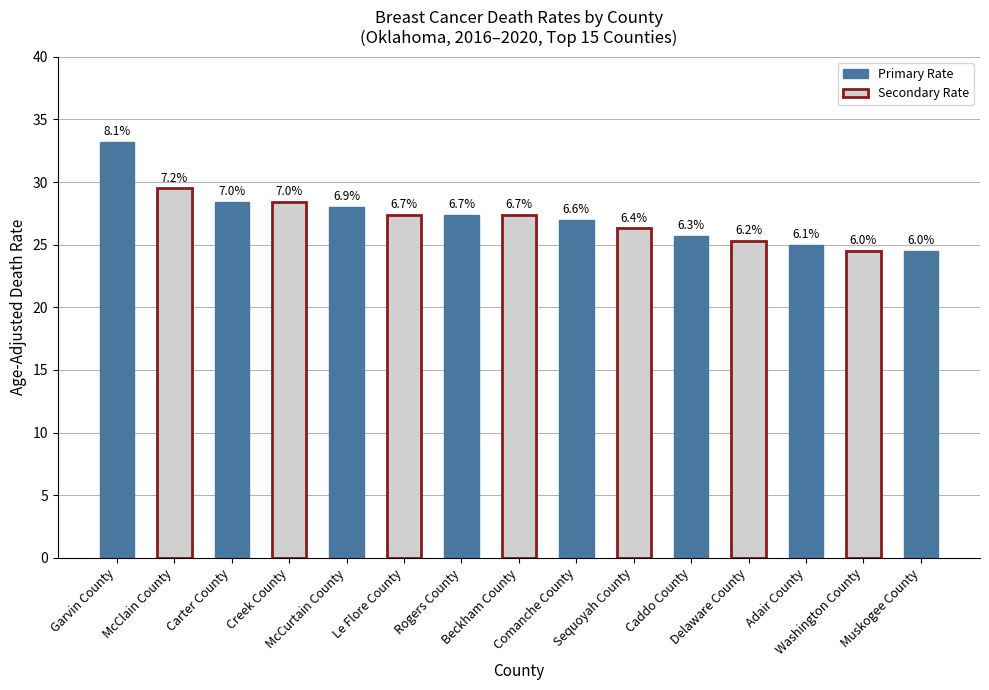

Which has a higher value, Beckham County or McCurtain County?

McCurtain County